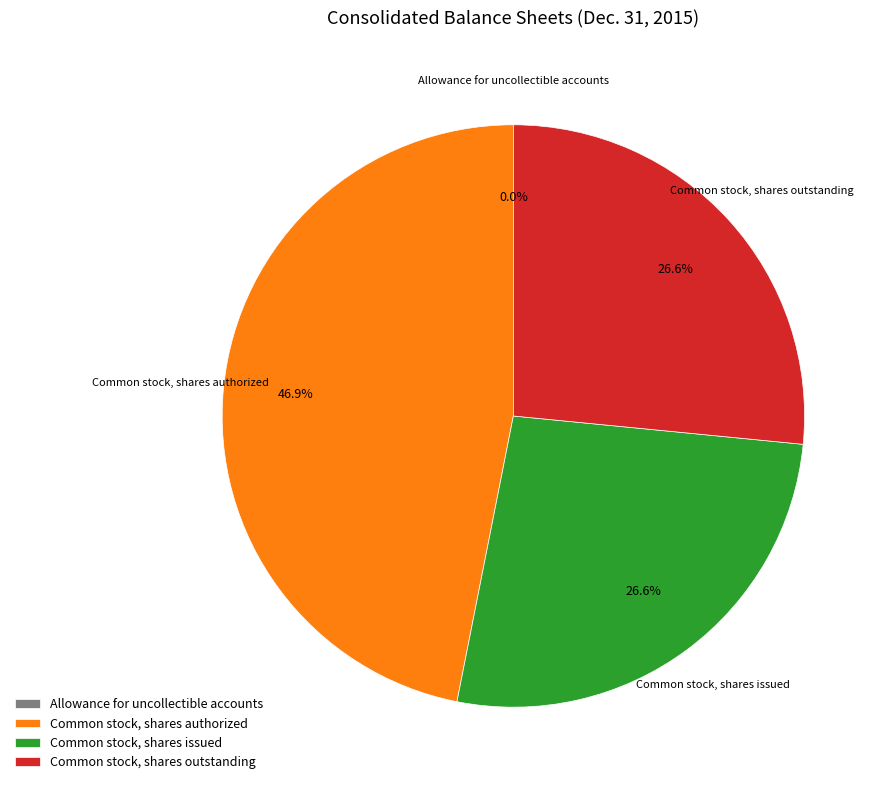

Which slice is the largest?

Common stock, shares authorized